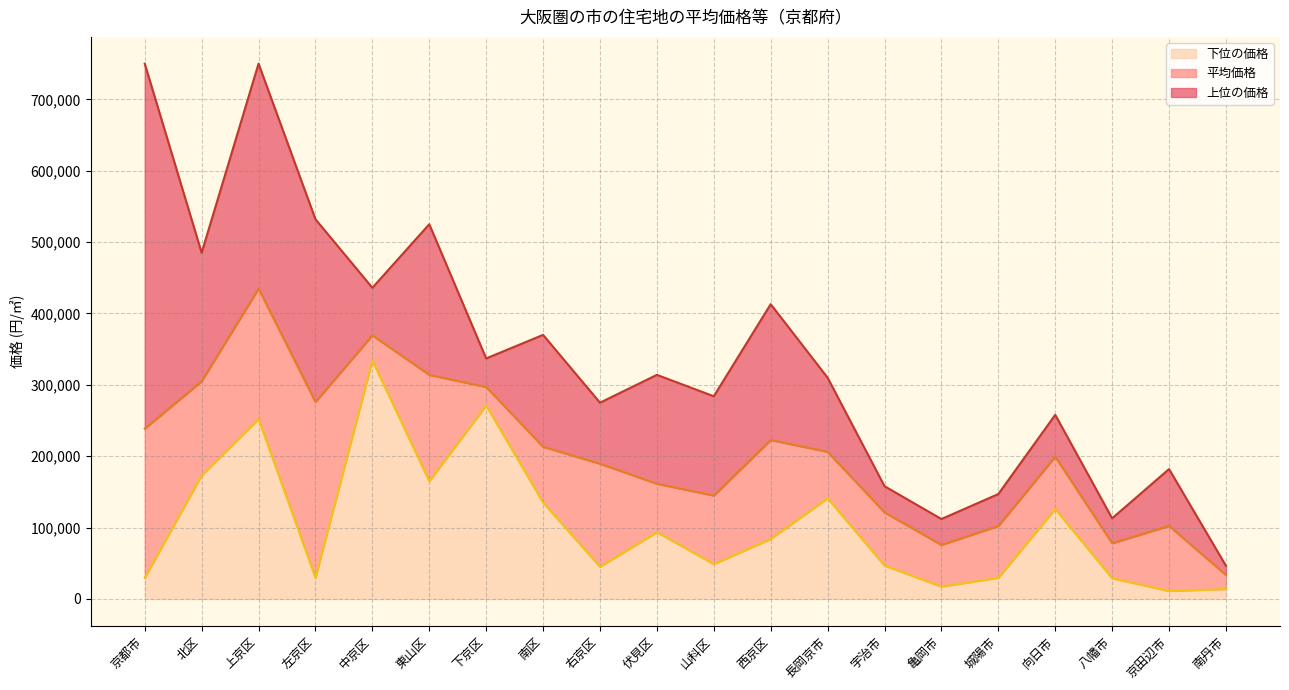

What is the difference between the maximum and minimum values in the 上位の価格 series?

703500